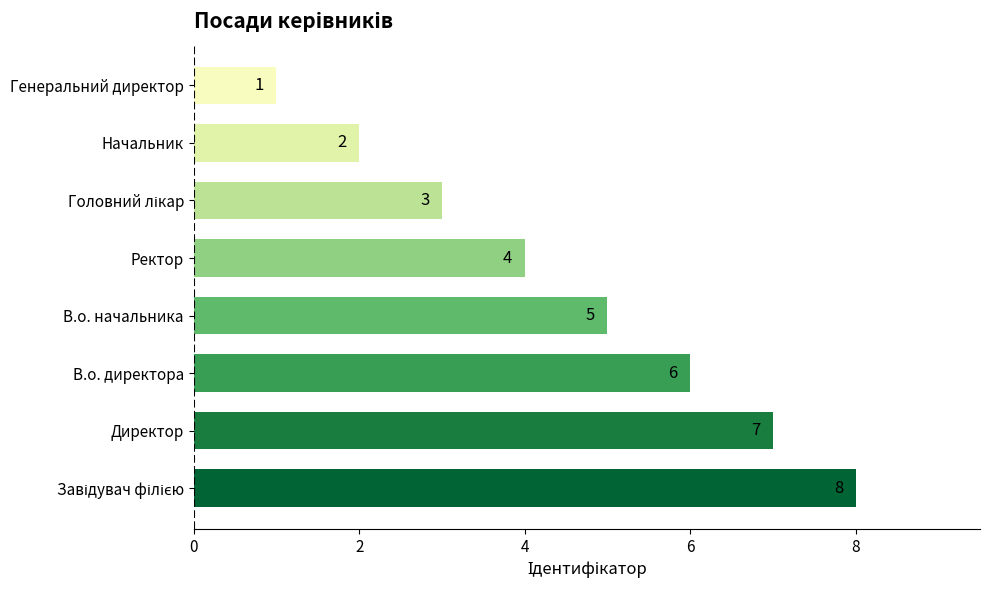

How many values are between 3 and 7?

5